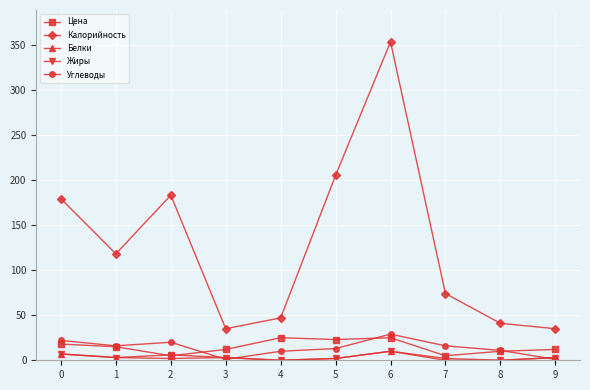

What is the minimum value for Калорийность?

35